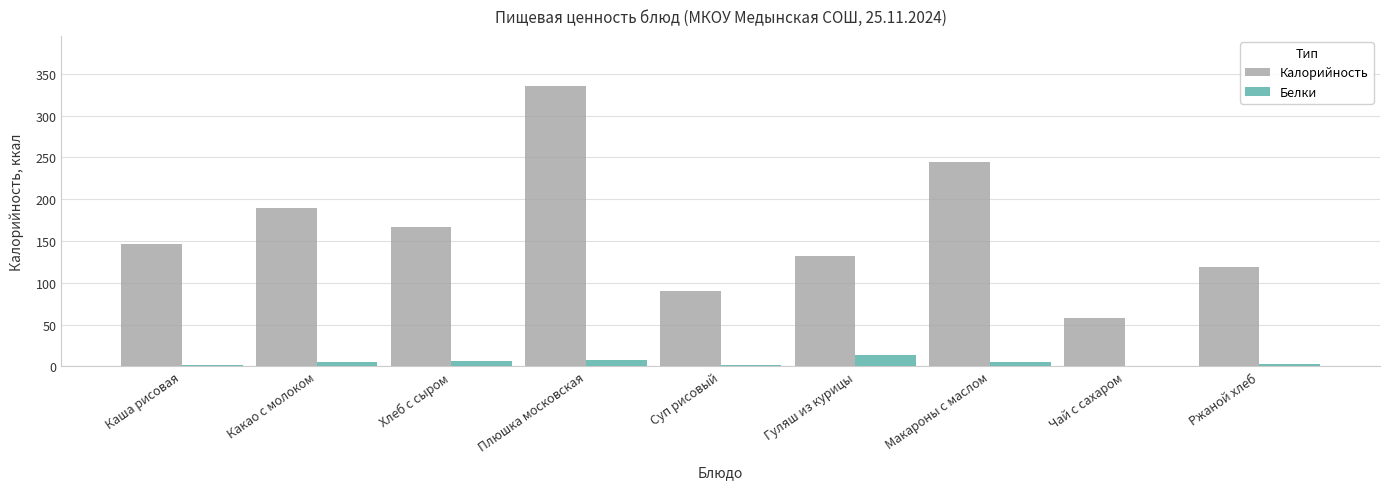

How many series are shown in this chart?

2